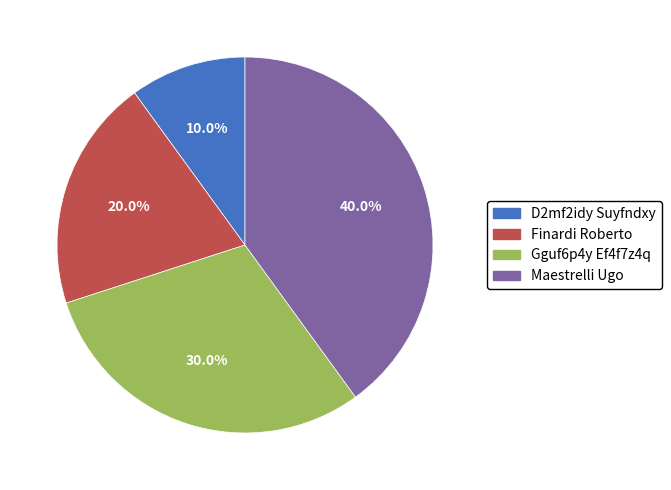

How many slices are in this pie chart?

4